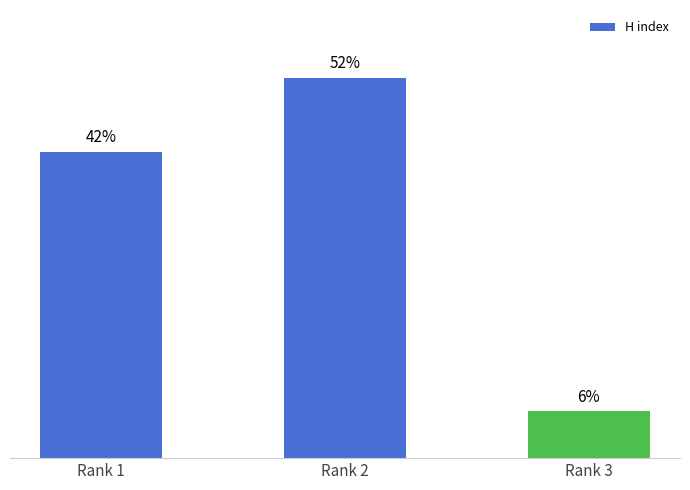

At which label does the data first exceed 41?

Rank 1